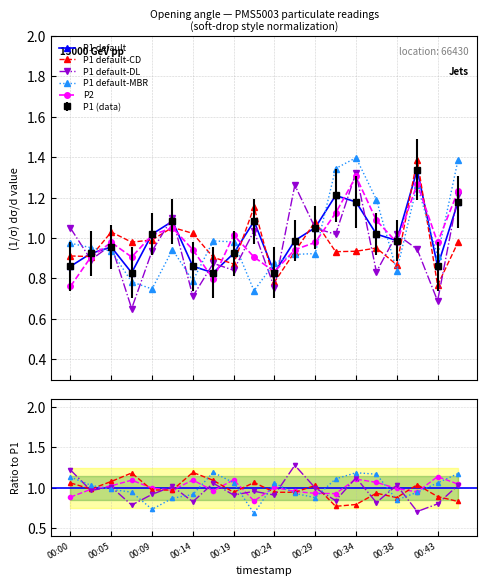

The P2 series shows 1.0 at 11. True or false?

True